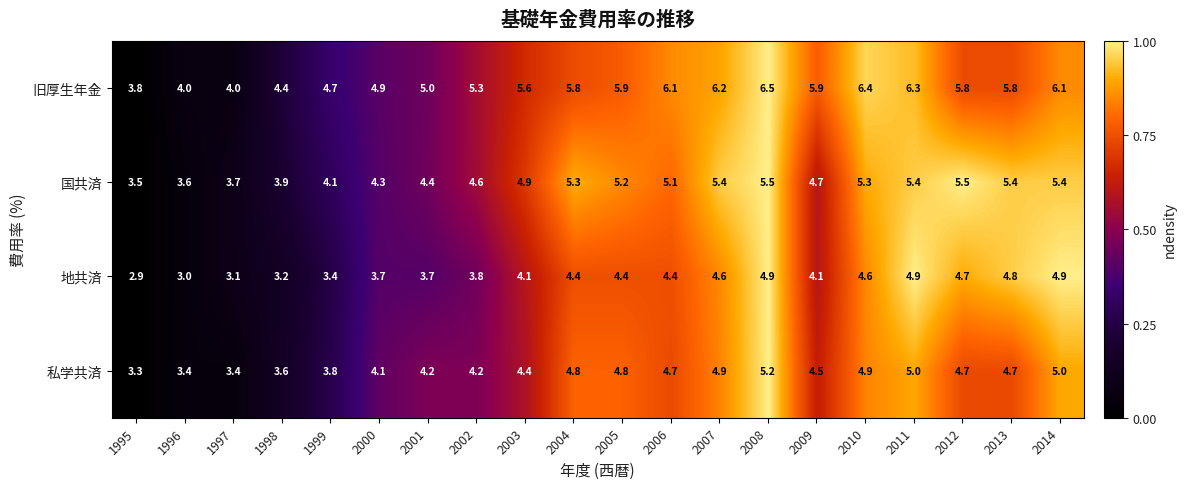

Read the 国共済 value at 2003.

4.9